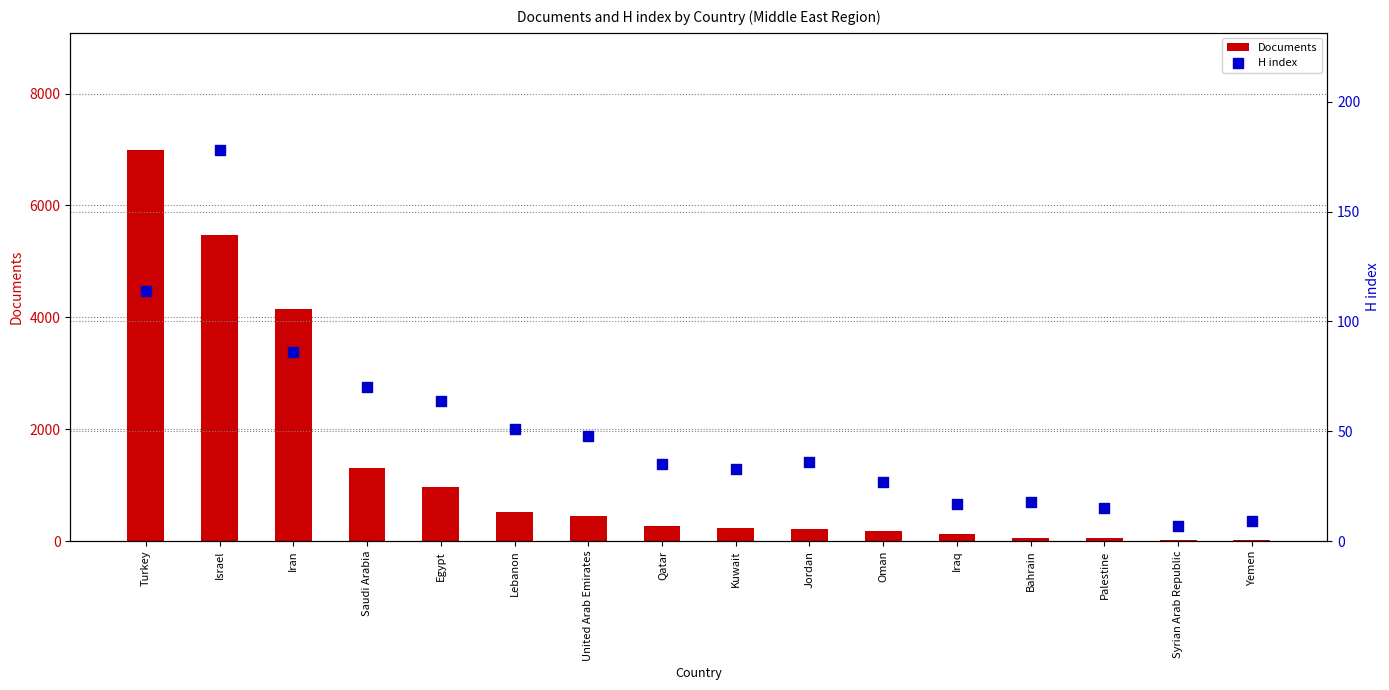

At how many categories does at least one series exceed 161?

11